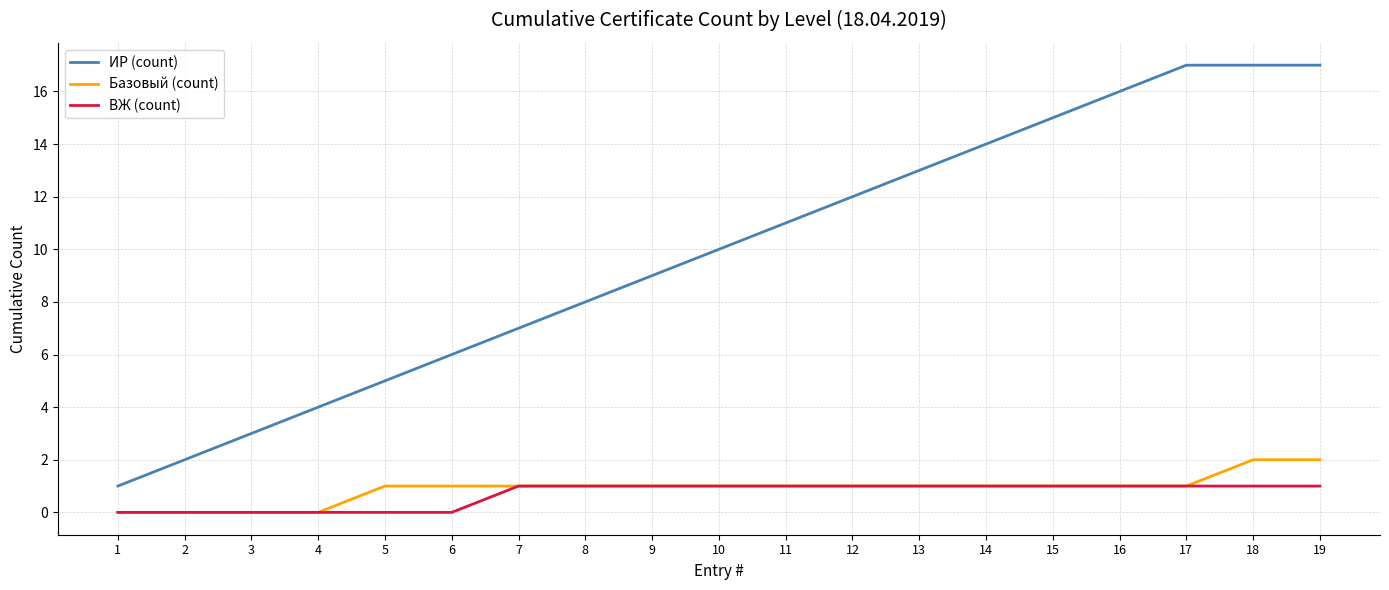

What is the greatest value displayed?

17